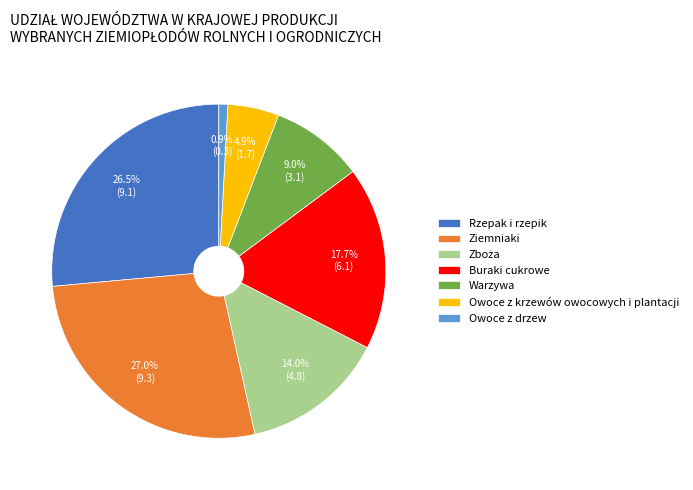

How much of the chart is everything except Buraki cukrowe?

82.3%